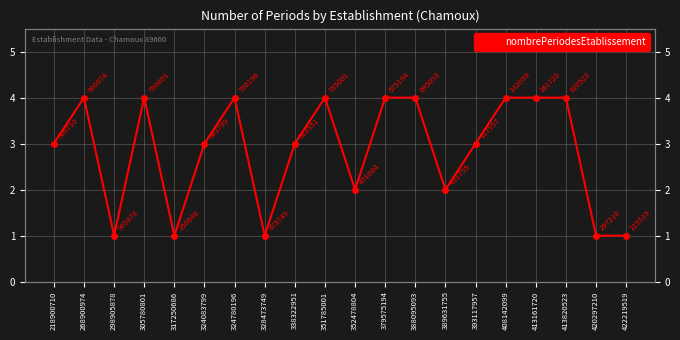

Where is the first local maximum?

268900974